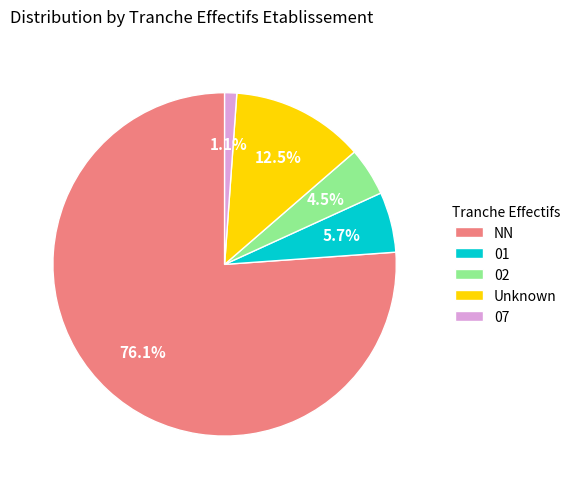

Which slice is the largest?

NN